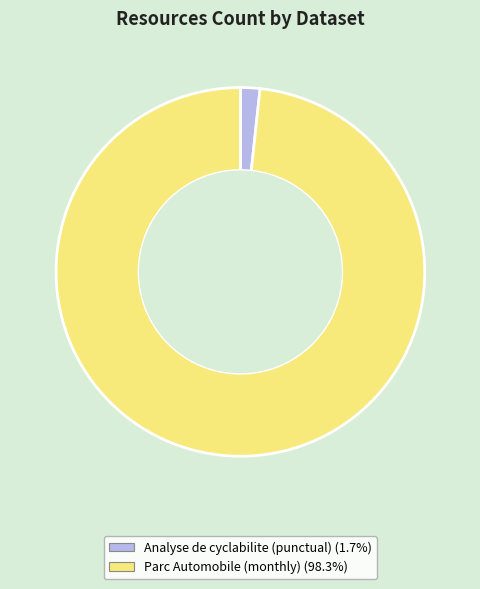

Which category has the biggest portion of the pie?

Parc Automobile (monthly)